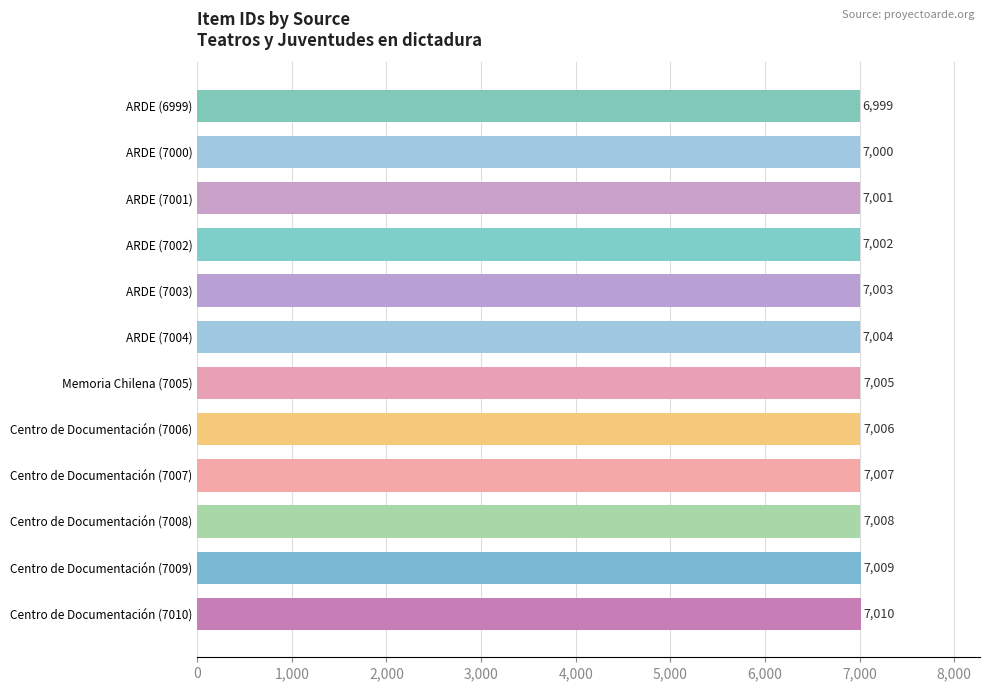

The value at Centro de Documentación (7006) is 7006. True or false?

True